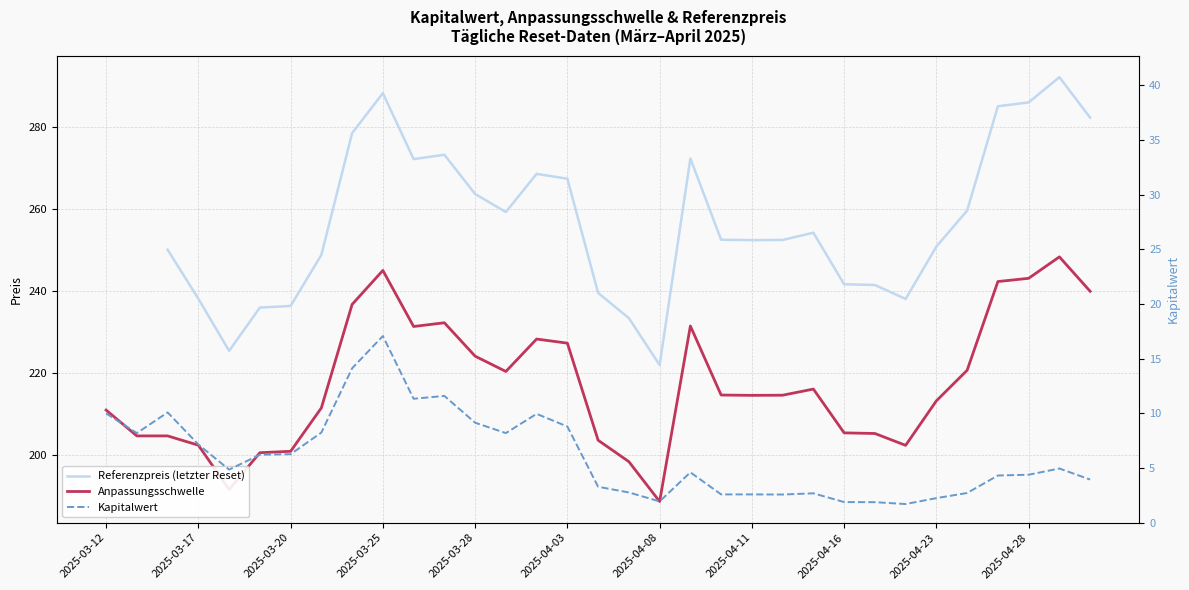

What are all the series names shown in the legend?

Referenzpreis (letzter Reset), Anpassungsschwelle, Kapitalwert